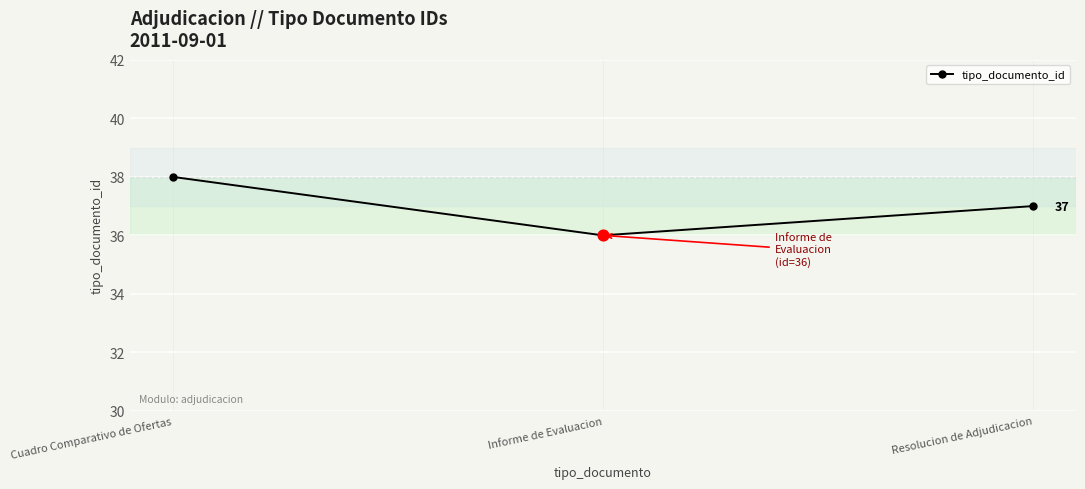

Approximately how many times larger is the value at Cuadro Comparativo de Ofertas compared to Informe de Evaluacion?

1.1